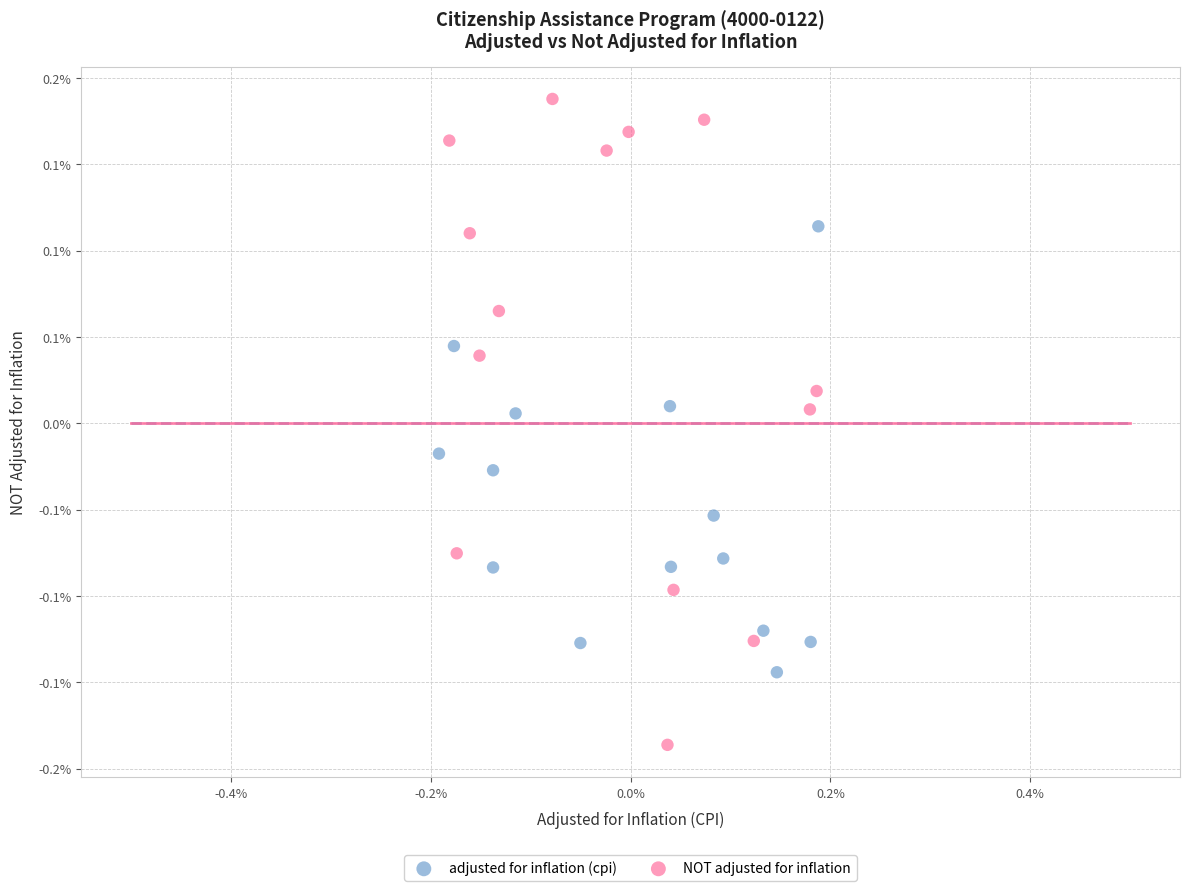

Which series contains the lowest Y value?

NOT adjusted for inflation